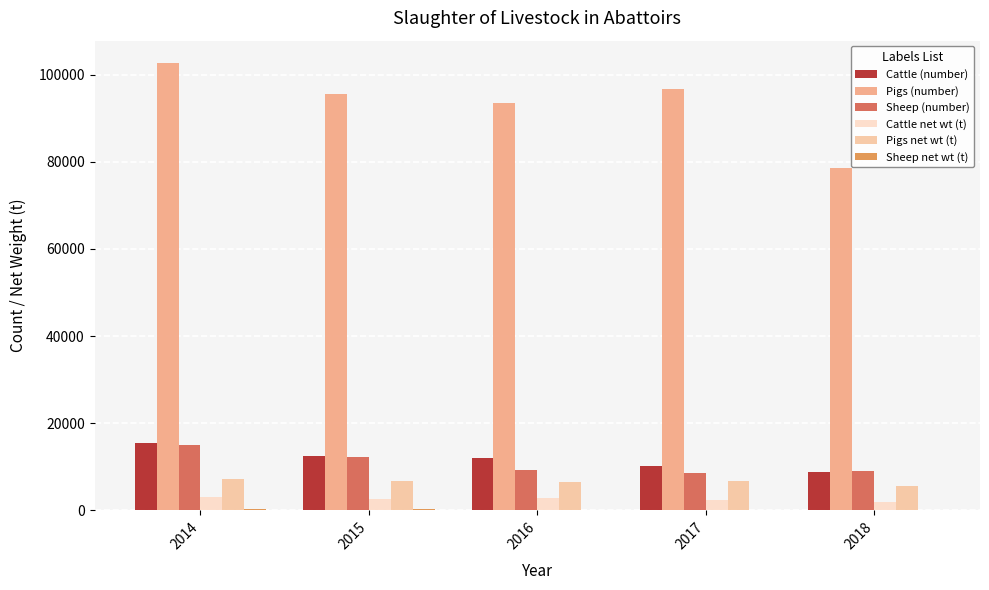

What is the approximate value of Pigs net wt (t) at 2015?

6721.1